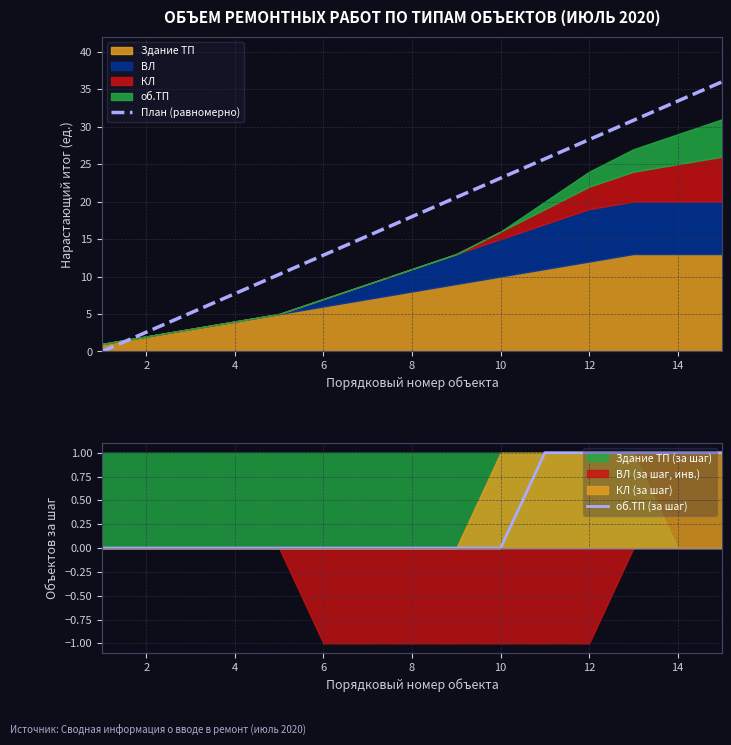

The План (равномерно) series shows 12.9 at 6. True or false?

True